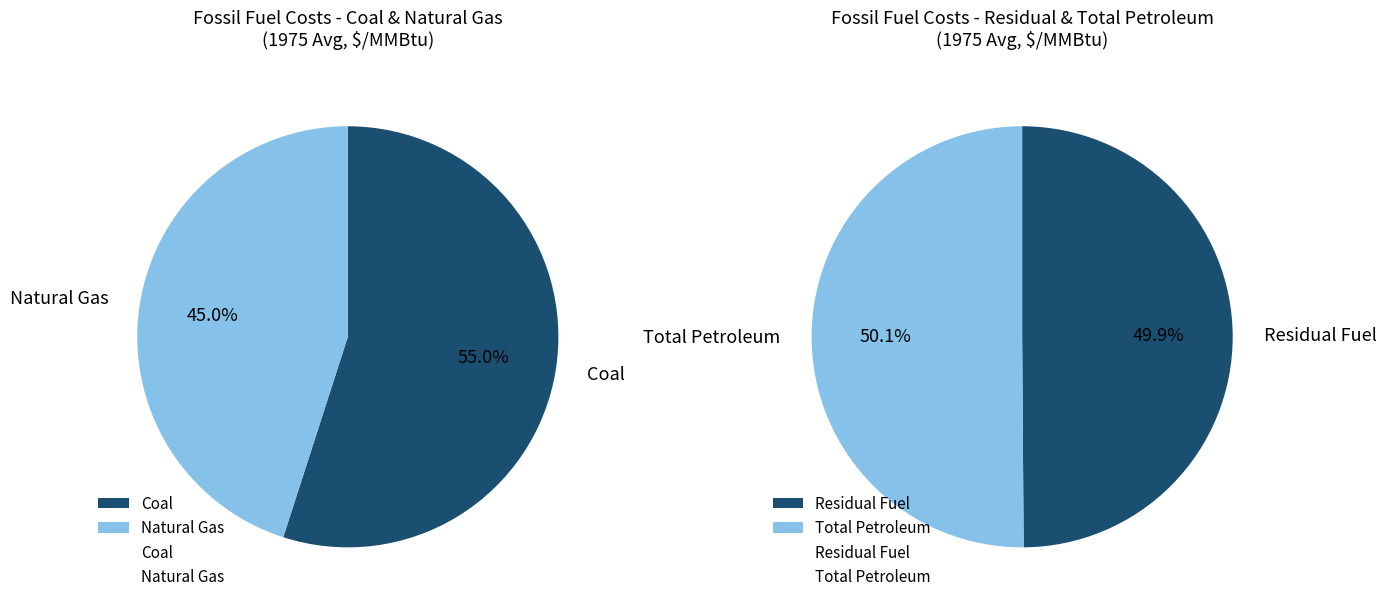

What is the change in value from Natural Gas to Total Petroleum?

-0.6